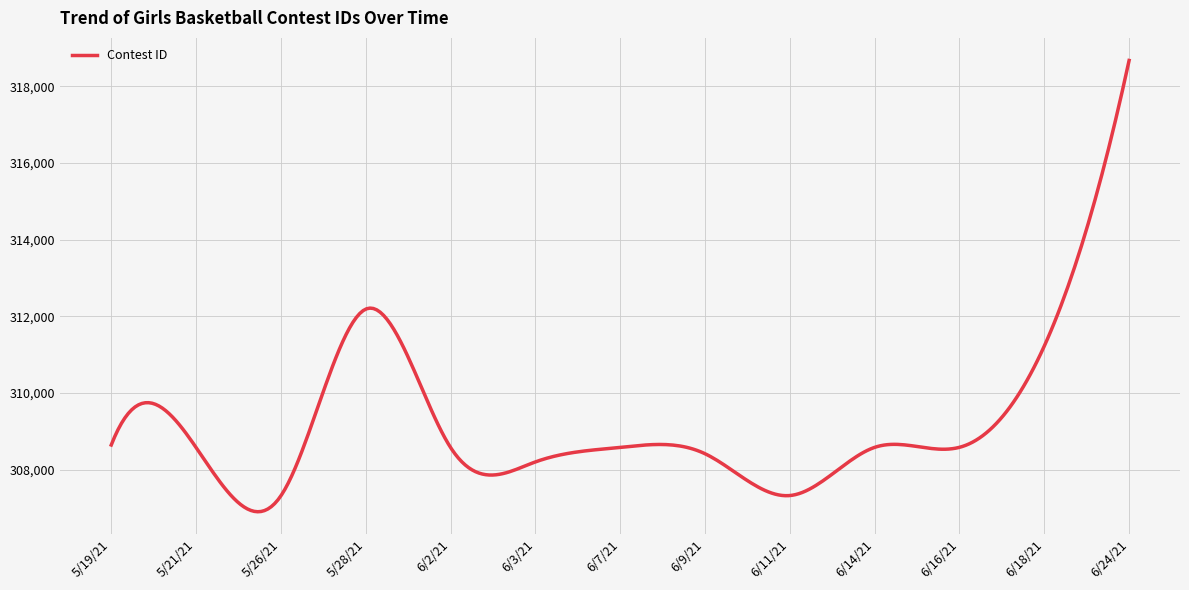

What is the difference between the maximum and second lowest values?

11765.9